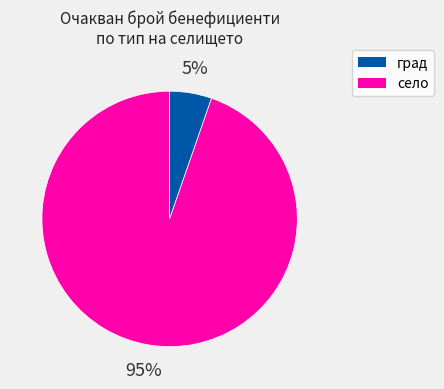

True or false: град accounts for 1% of the total.

False